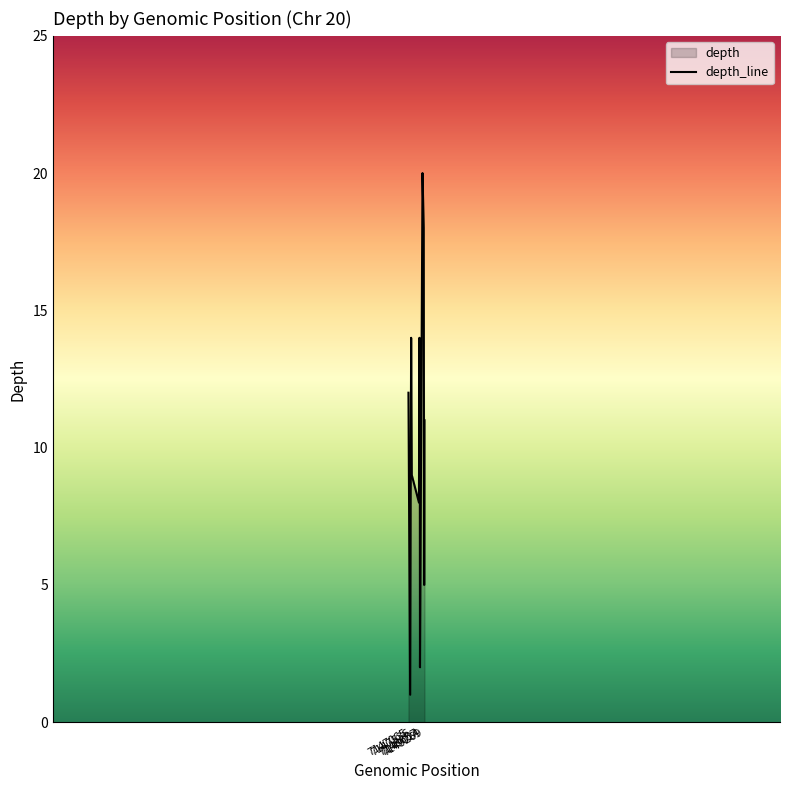

The value at 45840829 is 3. True or false?

True